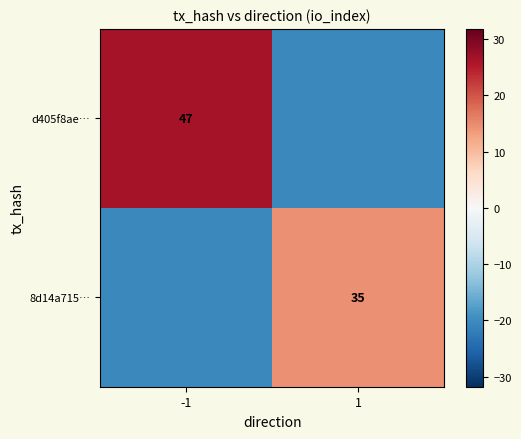

What is the spread (max minus min) of values at 1?

35.0